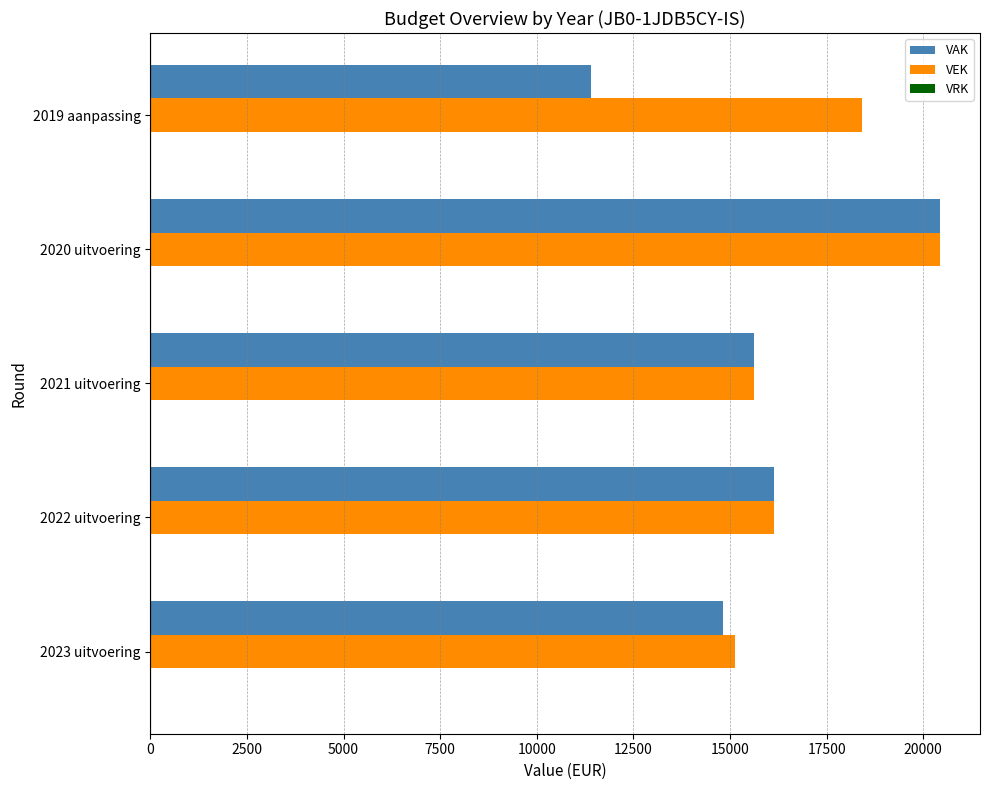

At which category is the sum across all series the highest?

2020 uitvoering